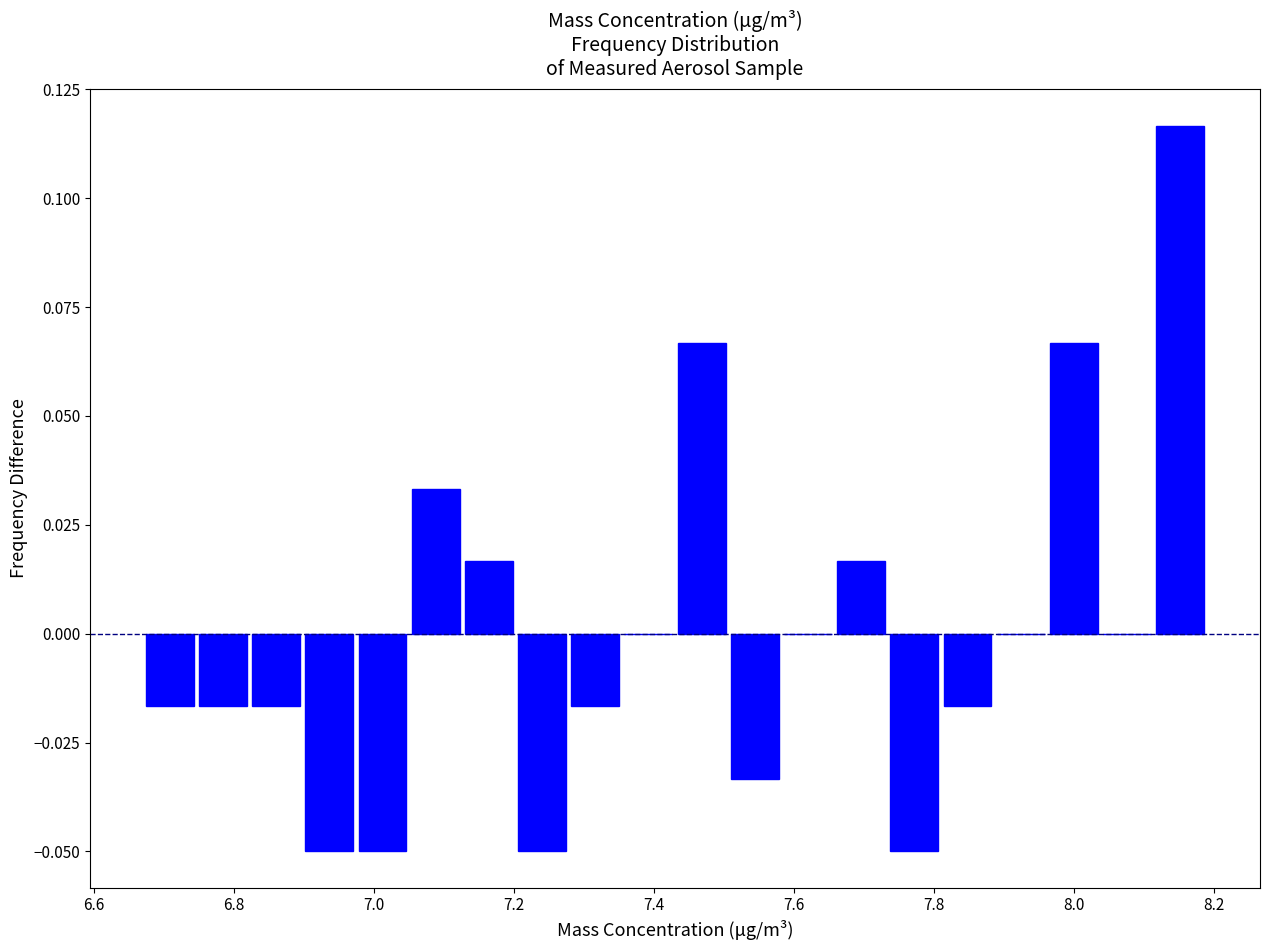

Around what value on the x-axis is the tallest bar? Give the approximate position of its centre, as read against the axis.

8.16